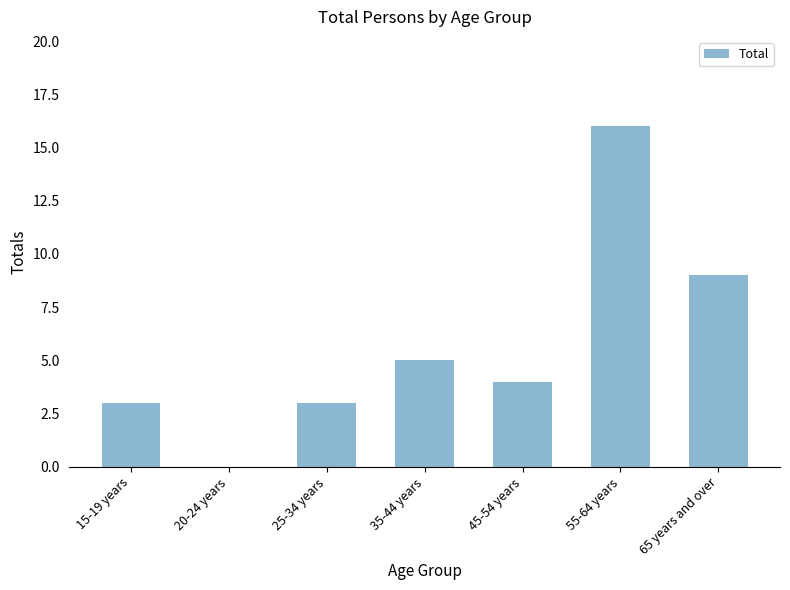

What is the sum of all values?

40